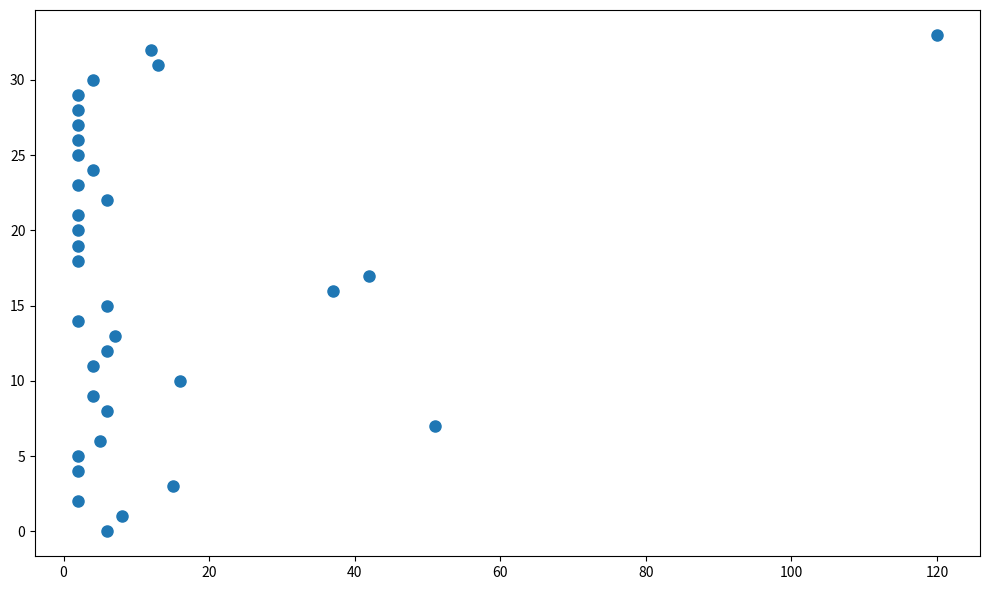

What is the range of Y values (max minus min)?

33